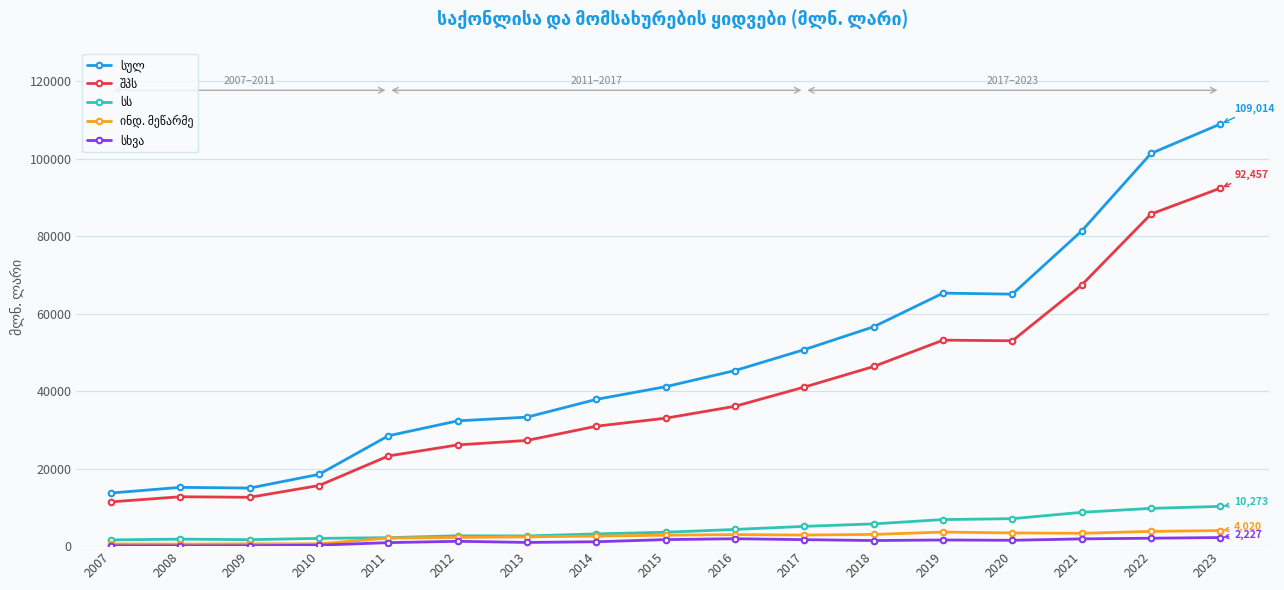

At which category is the sum across all series the highest?

2023